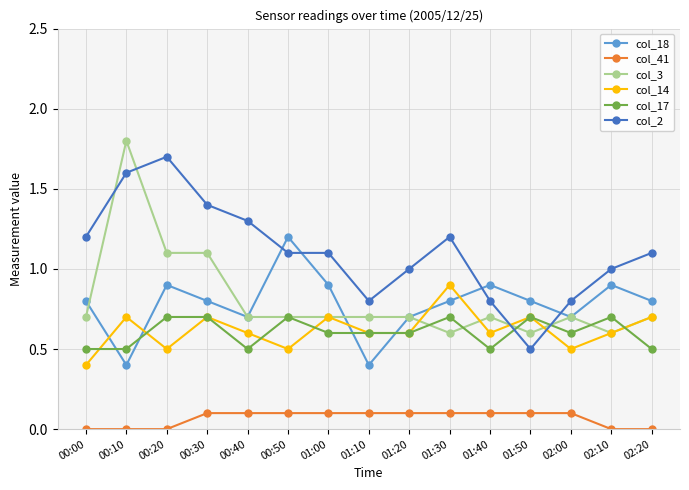

The col_2 series shows 0.6 at 02:20. True or false?

False